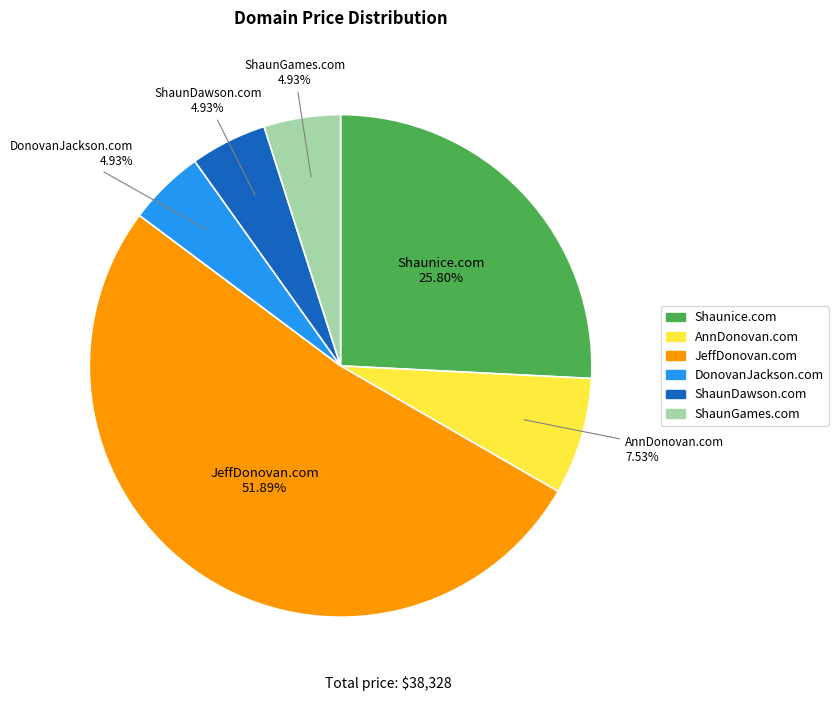

What portion of the pie excludes AnnDonovan.com?

92.5%